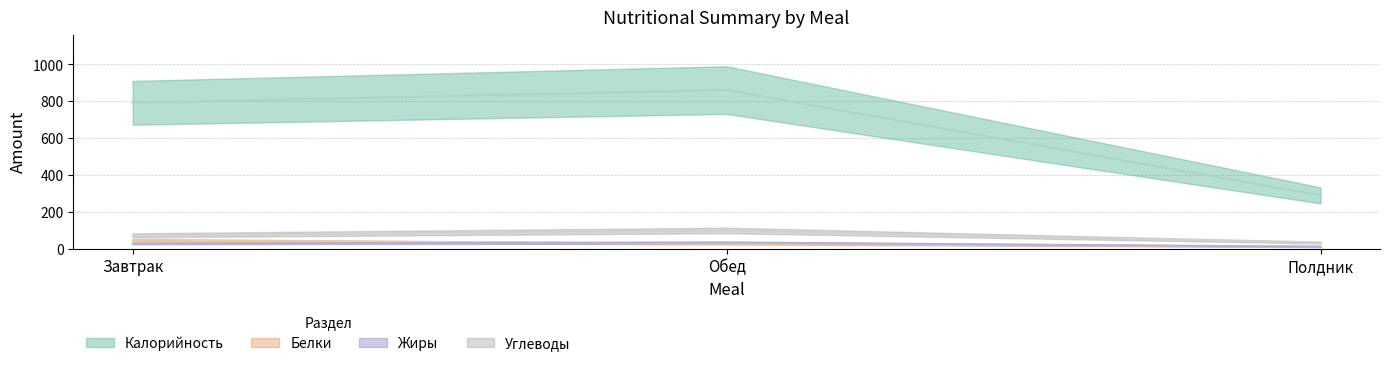

Rank the series by their maximum value, from lowest to highest.

Жиры, Белки, Углеводы, Калорийность